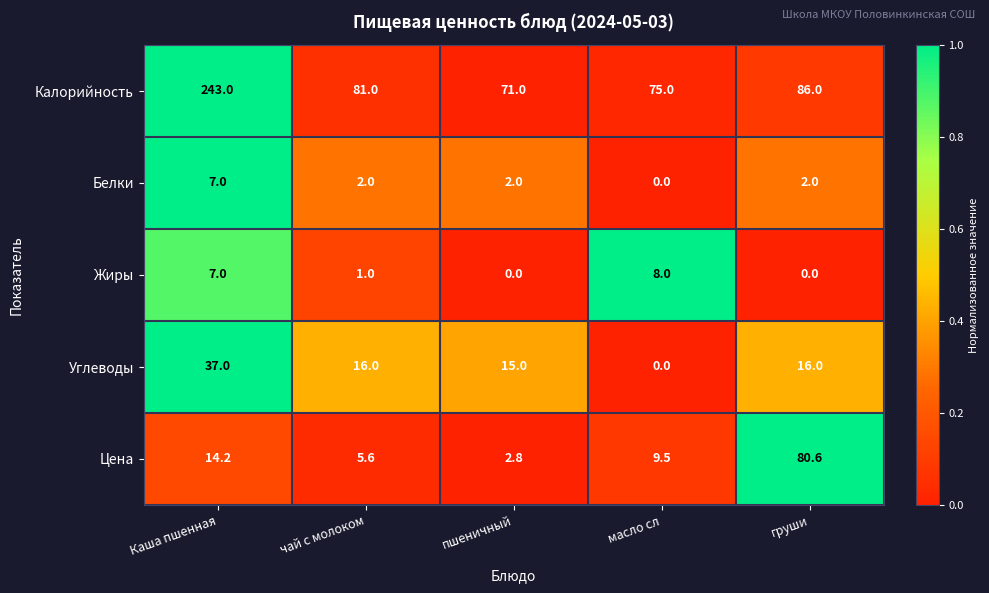

Count the number of data series in this chart.

5